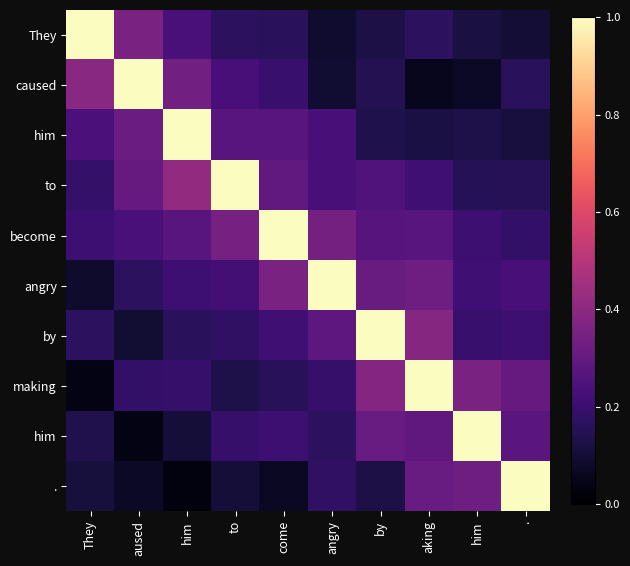

Which category has the highest value across all series?

They